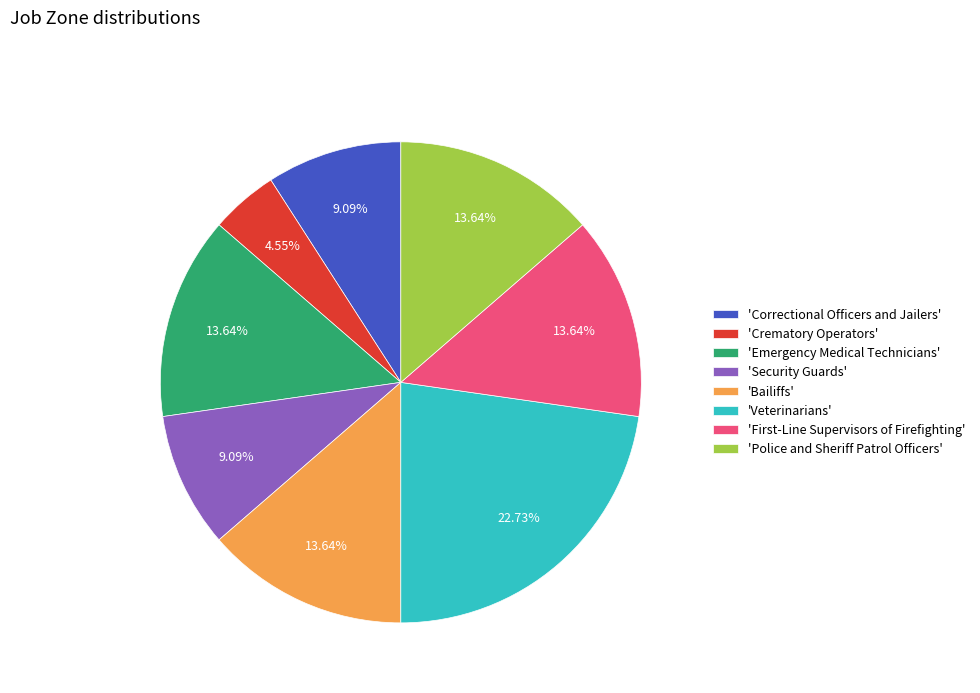

What is the ratio of the value at 'Veterinarians' to the value at 'Bailiffs'?

1.7